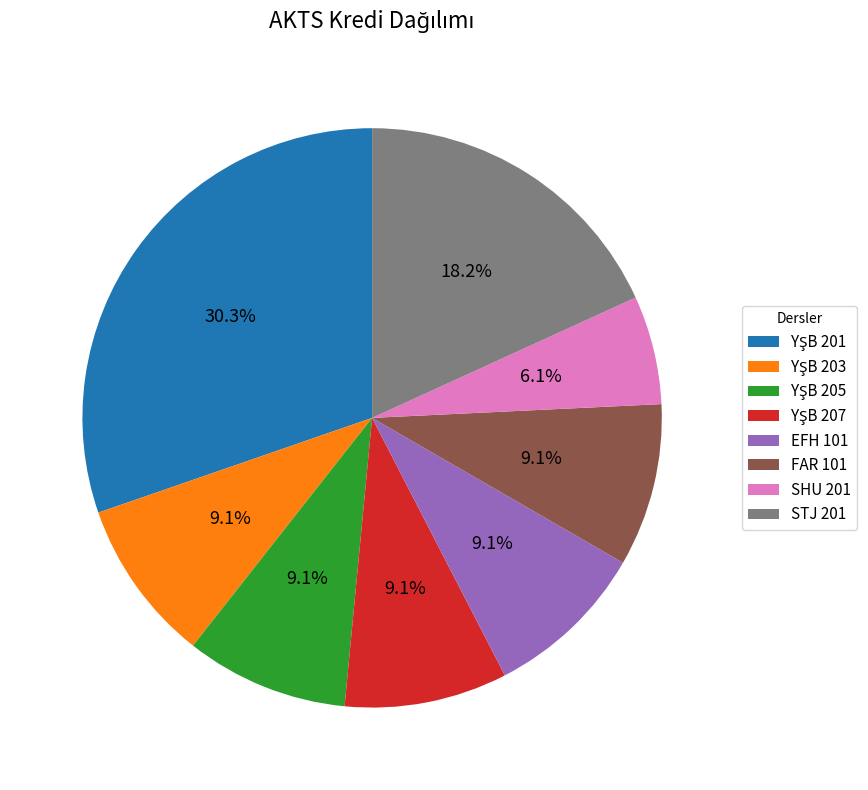

Which slice is the smallest?

SHU 201